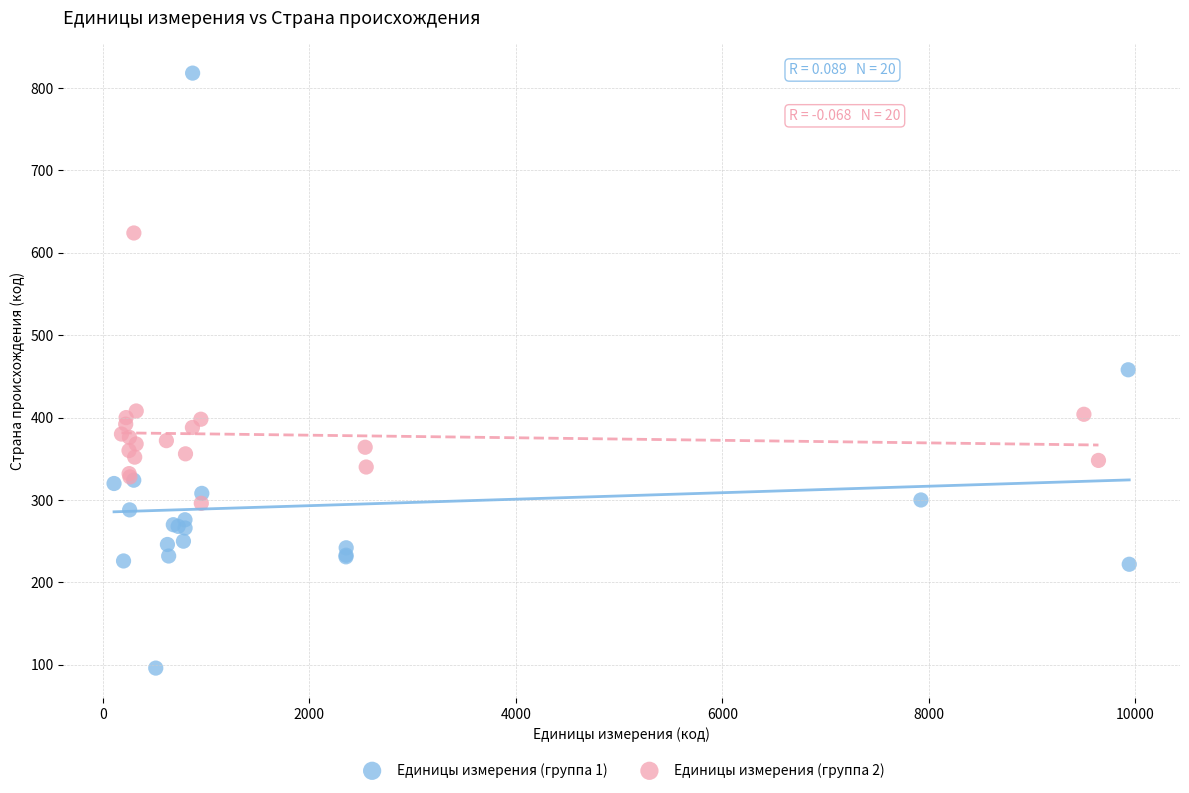

What are all the series names shown in the legend?

Единицы измерения (группа 1), Единицы измерения (группа 2)